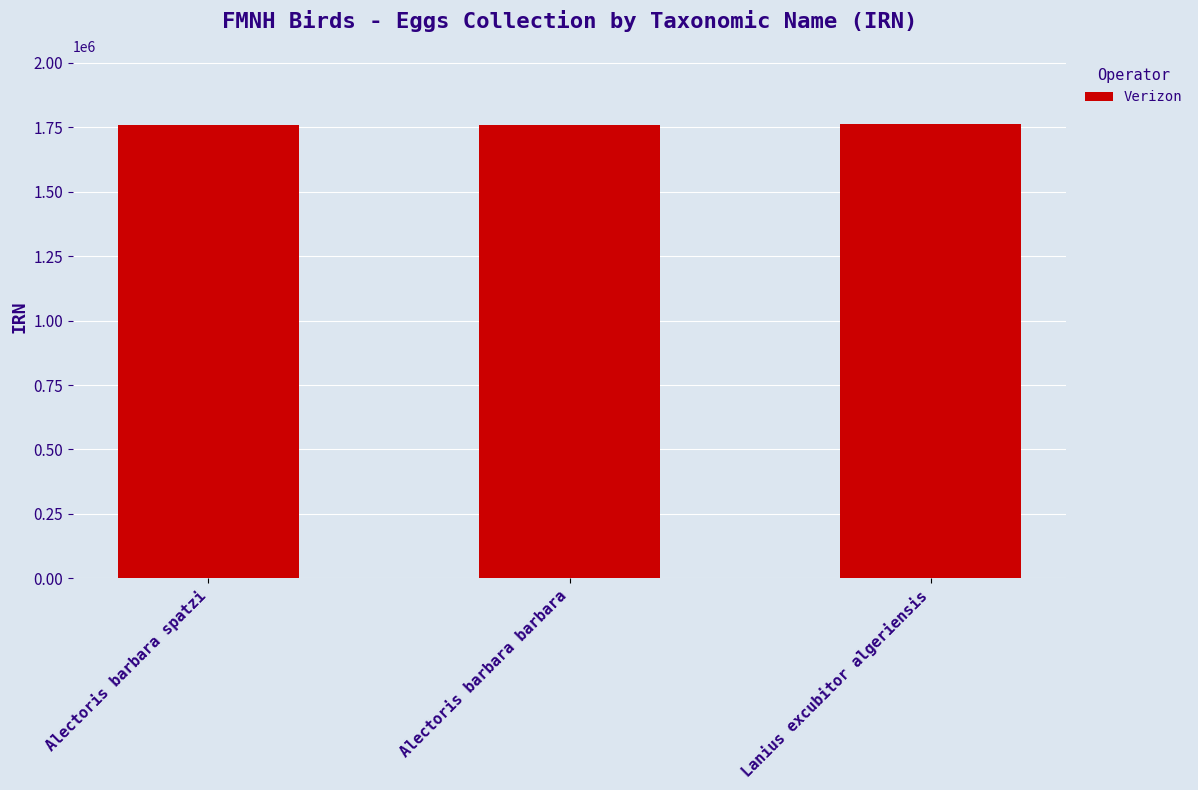

What is the sum of the values at Lanius excubitor algeriensis and Alectoris barbara spatzi?

3520875